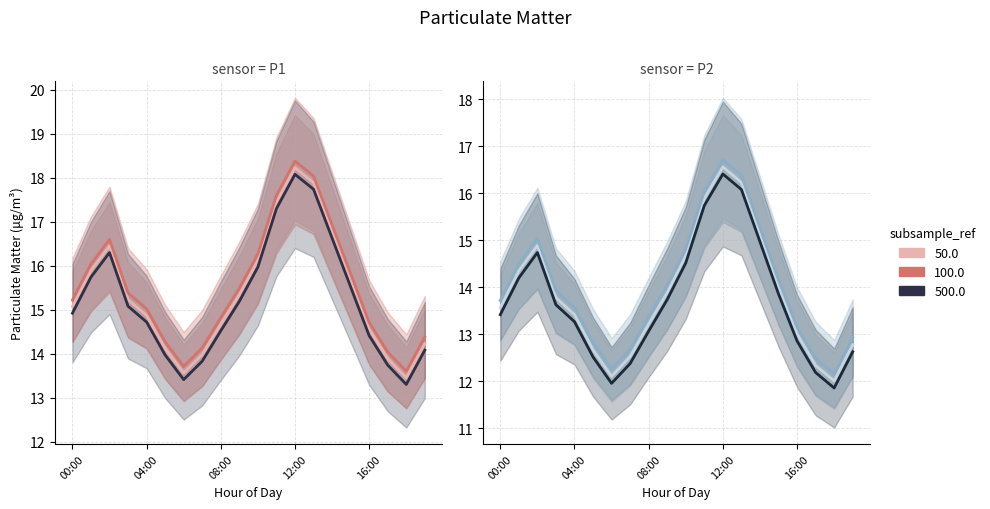

How many data points in full ref are above 13?

13